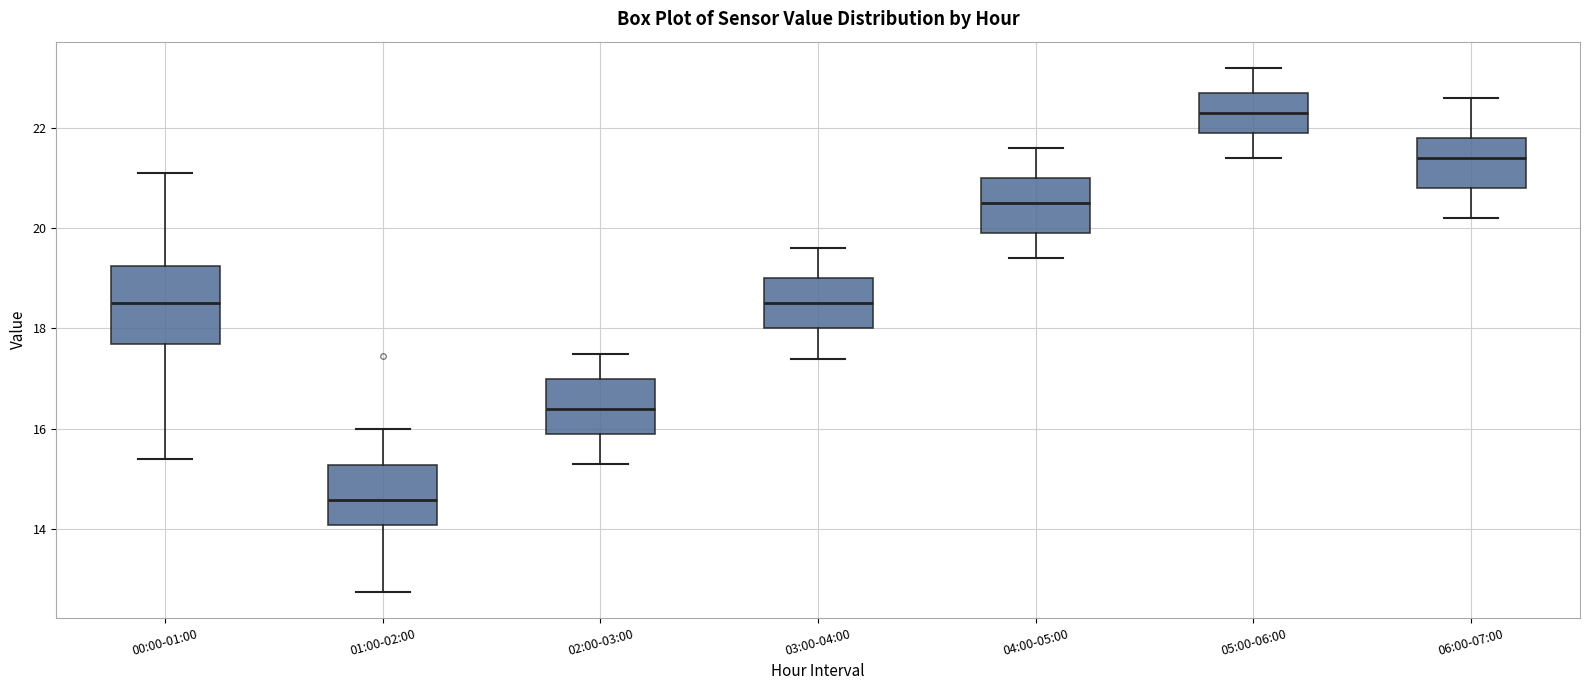

Where is the lower edge of the box for 04:00-05:00 on the y-axis? The values are not printed on the chart, so give them approximately, as read against the axis.

20.0